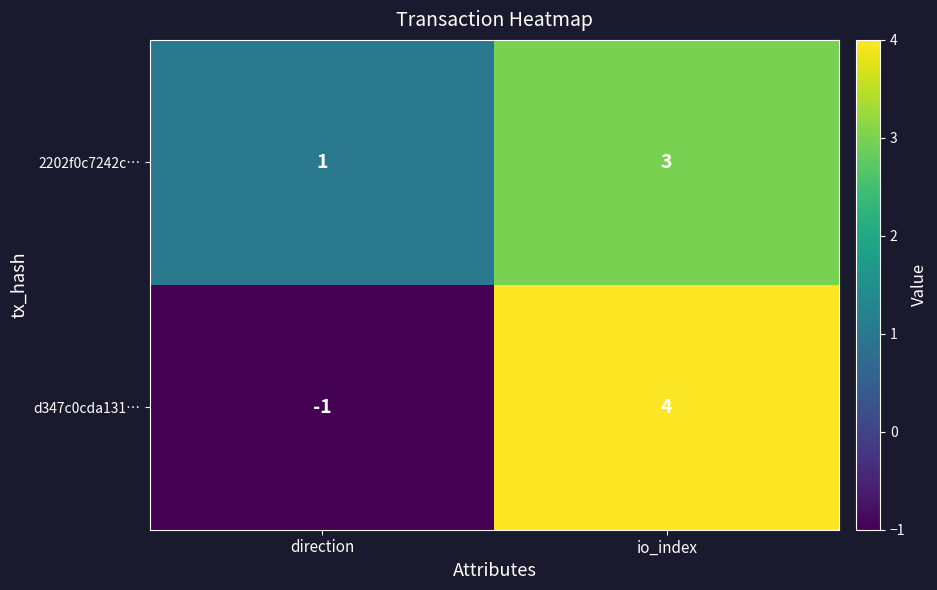

What is the sum of all d347c0cda131… values?

3